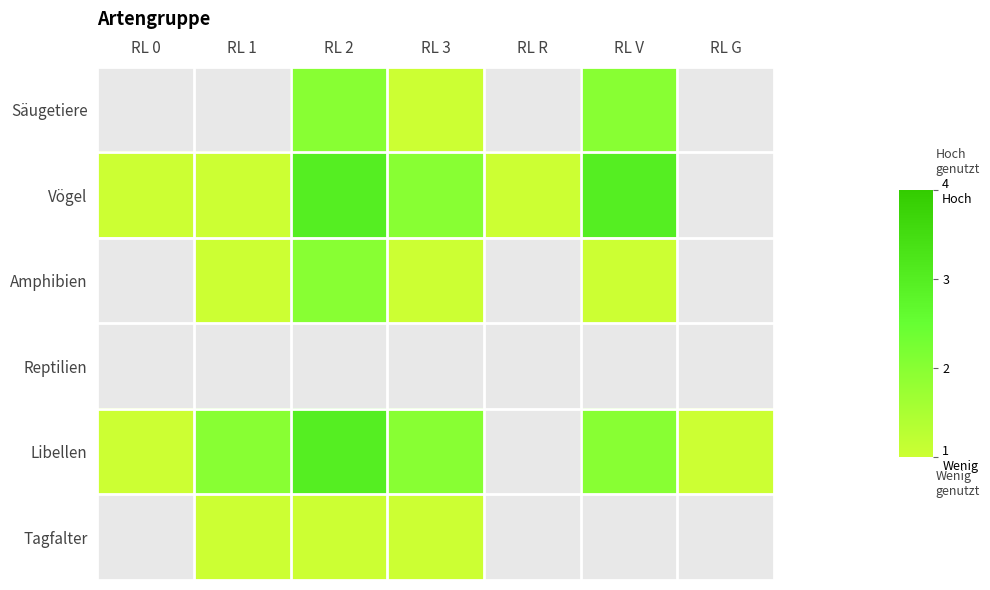

What is the maximum value shown in the chart?

3.0